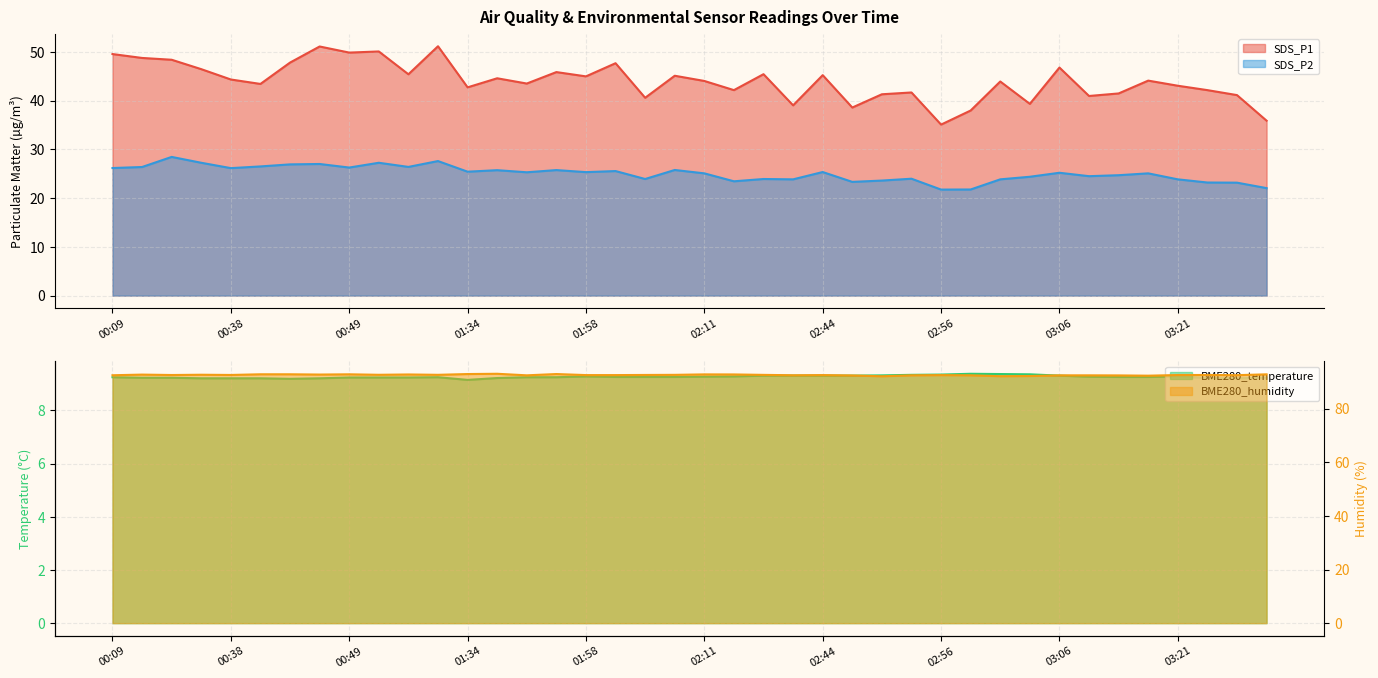

Reading left to right, list all the values displayed in this chart.

BME280_temperature: 9.2	9.2	9.2	9.2	9.2	9.2	9.2	9.2	9.2	9.2	9.2	9.2	9.2	9.2	9.2	9.2	9.3	9.3	9.3	9.3	9.3	9.3	9.3	9.3	9.3	9.3	9.3	9.3	9.3	9.4	9.4	9.4	9.3	9.3	9.3	9.3	9.3	9.2	9.2	9.2
BME280_humidity: 92.5	92.7	92.5	92.6	92.6	92.8	92.8	92.7	92.8	92.6	92.7	92.6	92.9	93.0	92.4	92.9	92.5	92.5	92.6	92.6	92.8	92.8	92.6	92.5	92.5	92.4	92.1	92.4	92.5	92.4	92.1	92.2	92.4	92.4	92.4	92.3	92.5	92.5	92.5	92.8
SDS_P1: 49.5	48.8	48.4	46.5	44.3	43.4	47.8	51.1	49.9	50.1	45.4	51.1	42.7	44.6	43.5	45.9	45.0	47.7	40.6	45.1	44.0	42.1	45.4	39.0	45.2	38.6	41.3	41.7	35.1	38.0	43.9	39.3	46.8	41.0	41.5	44.1	43.0	42.1	41.1	35.9
SDS_P2: 26.2	26.4	28.4	27.2	26.1	26.5	26.9	27.0	26.3	27.2	26.4	27.6	25.4	25.7	25.3	25.8	25.3	25.6	23.9	25.8	25.1	23.4	23.9	23.9	25.4	23.3	23.6	24.0	21.8	21.8	23.9	24.4	25.2	24.5	24.7	25.1	23.9	23.2	23.2	22.1